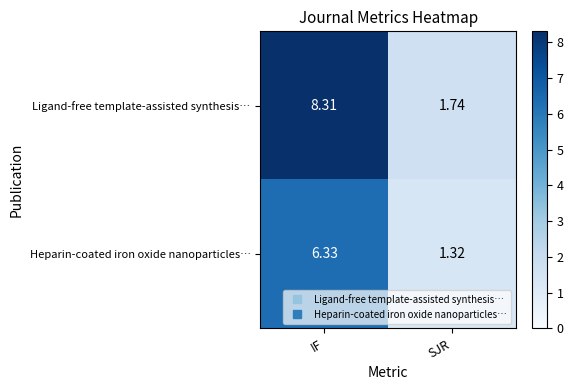

Which series has the largest range (max minus min)?

Ligand-free template-assisted synthesis…